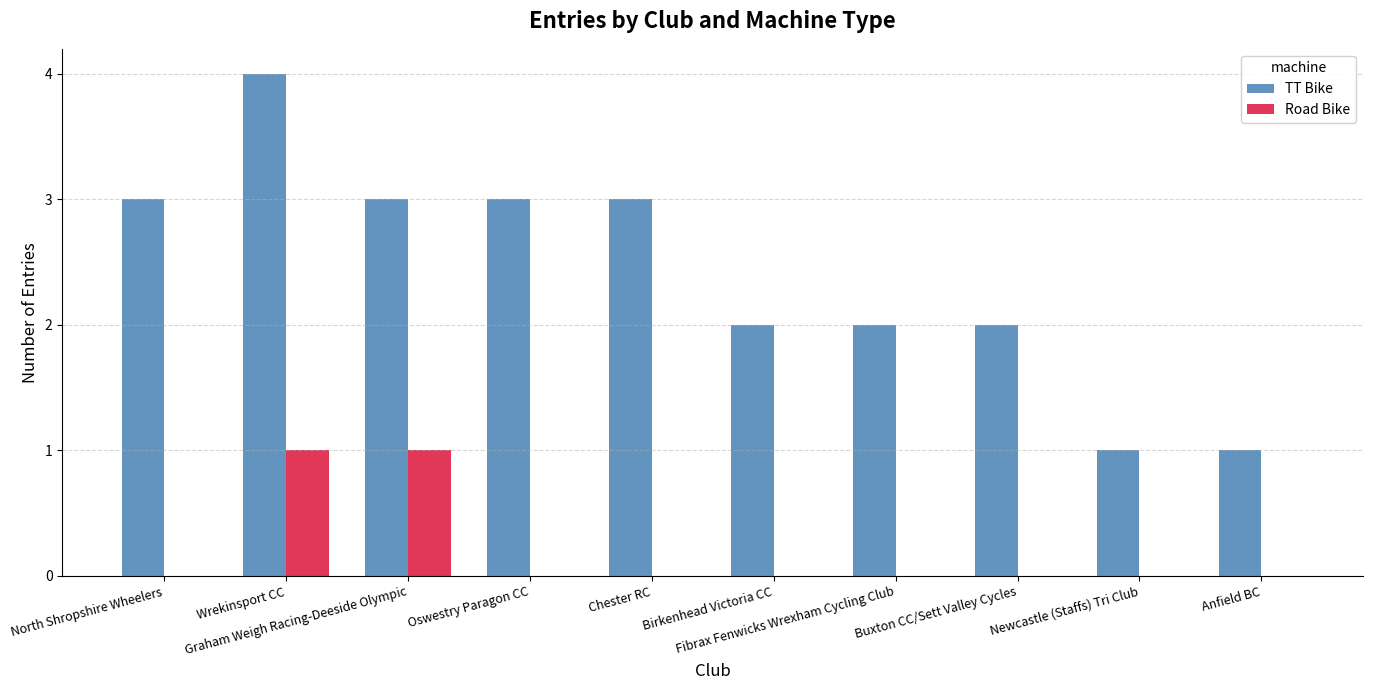

Are the bars grouped side by side (vs. stacked)?

Yes